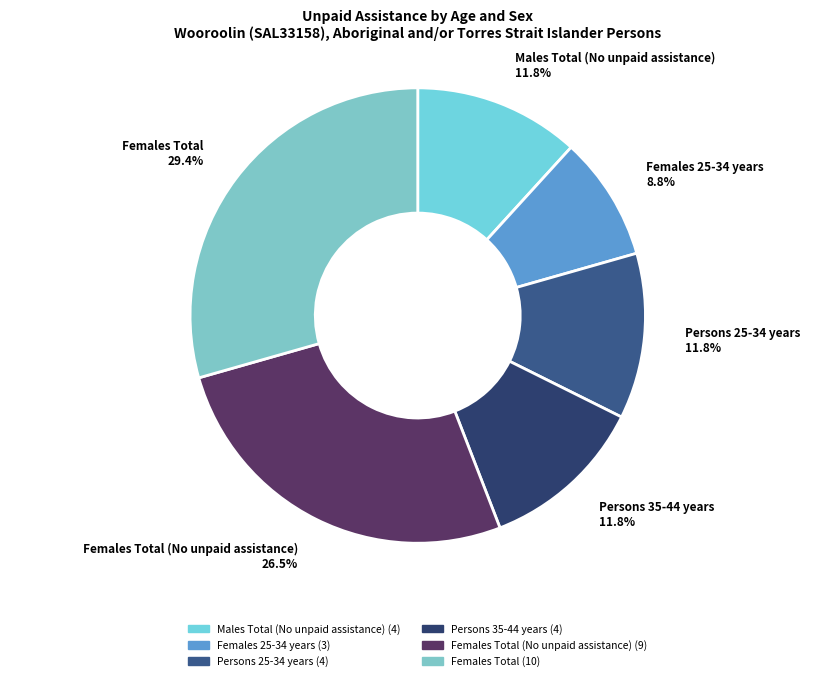

Is there any slice that represents more than half of the pie?

No